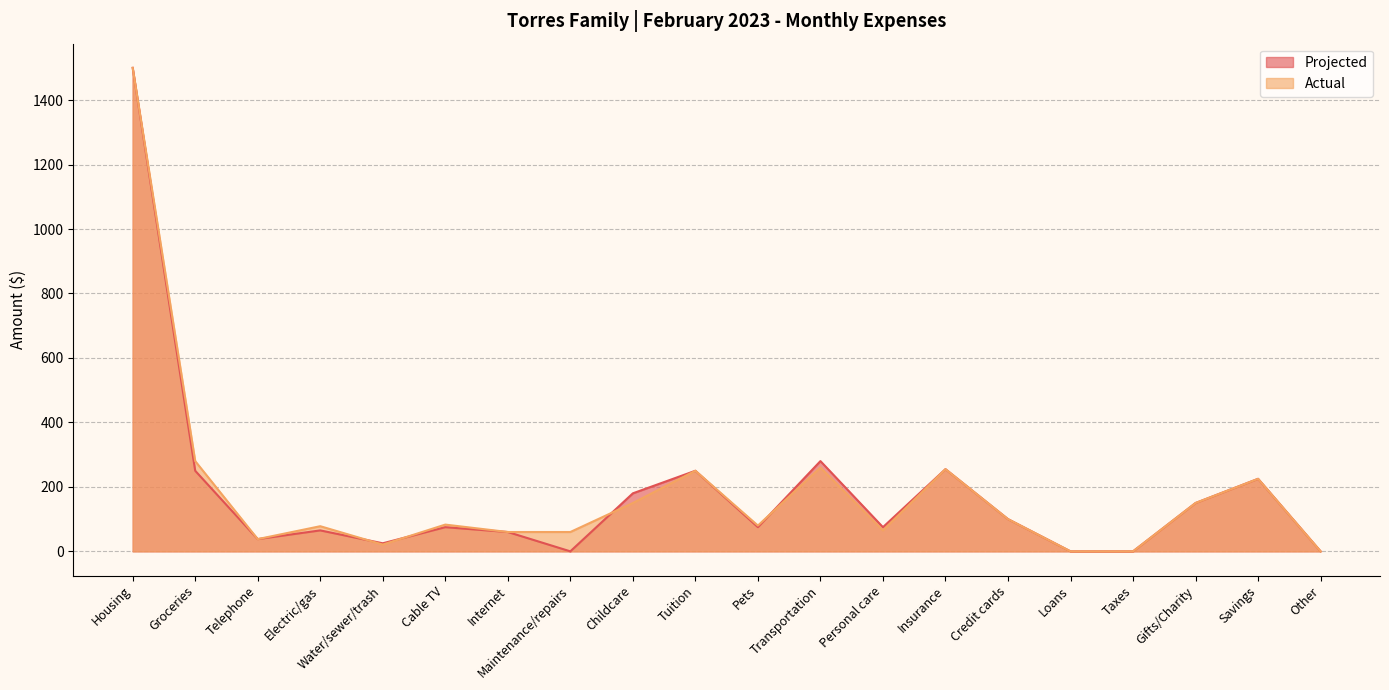

What is the maximum value shown in the chart?

1500